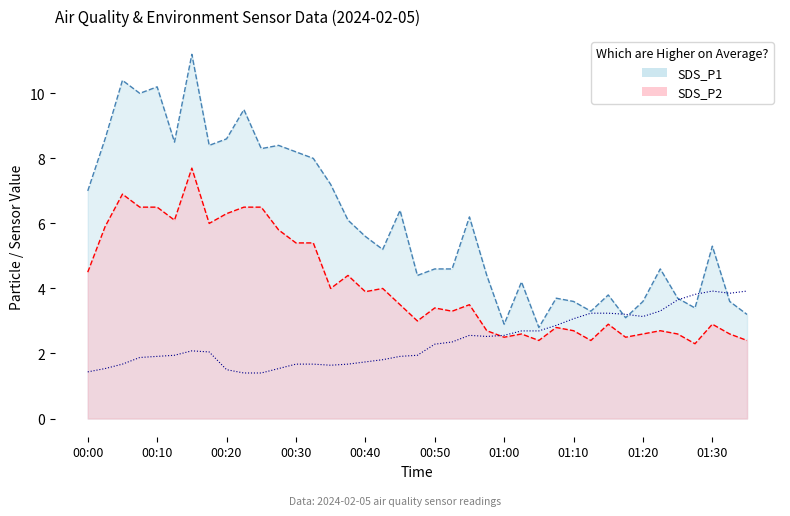

The value at 30 is 1.5. True or false?

False